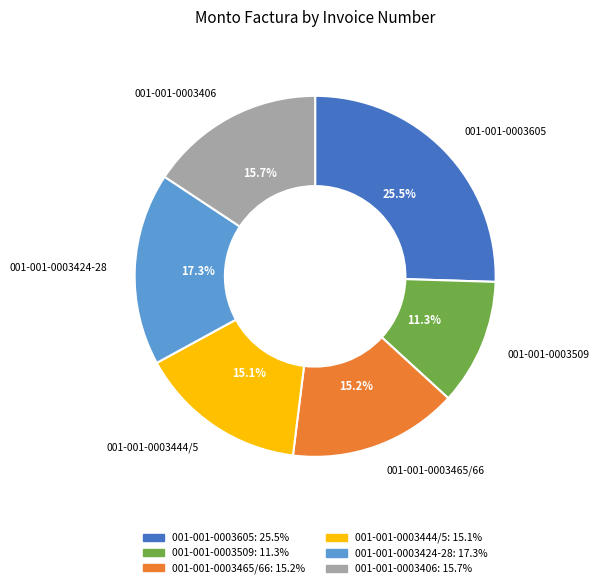

Between 001-001-0003509 and 001-001-0003605, which is larger?

001-001-0003605